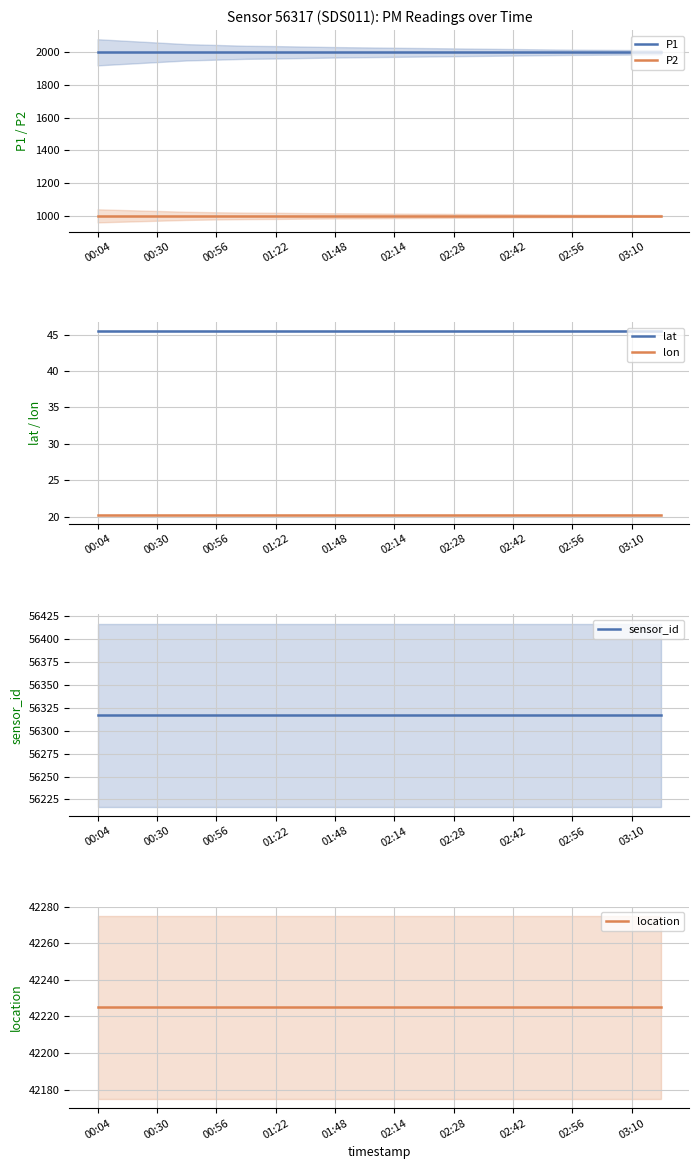

True or false: lat and location intersect in this chart.

False